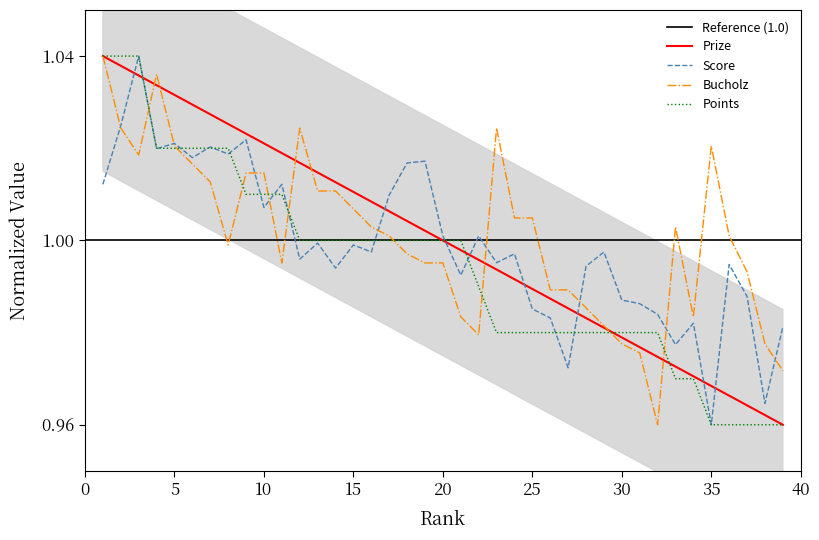

Reading left to right, what are all the values shown in this chart?

Prize: 1=1.0	2=1.0	3=1.0	4=1.0	5=1.0	6=1.0	7=1.0	8=1.0	9=1.0	10=1.0	11=1.0	12=1.0	13=1.0	14=1.0	15=1.0	16=1.0	17=1.0	18=1.0	19=1.0	20=1.0	21=1.0	22=1.0	23=1.0	24=1.0	25=1.0	26=1.0	27=1.0	28=1.0	29=1.0	30=1.0	31=1.0	32=1.0	33=1.0	34=1.0	35=1.0	36=1.0	37=1.0	38=1.0	39=1.0
Score: 1=1.0	2=1.0	3=1.0	4=1.0	5=1.0	6=1.0	7=1.0	8=1.0	9=1.0	10=1.0	11=1.0	12=1.0	13=1.0	14=1.0	15=1.0	16=1.0	17=1.0	18=1.0	19=1.0	20=1.0	21=1.0	22=1.0	23=1.0	24=1.0	25=1.0	26=1.0	27=1.0	28=1.0	29=1.0	30=1.0	31=1.0	32=1.0	33=1.0	34=1.0	35=1.0	36=1.0	37=1.0	38=1.0	39=1.0
Bucholz: 1=1.0	2=1.0	3=1.0	4=1.0	5=1.0	6=1.0	7=1.0	8=1.0	9=1.0	10=1.0	11=1.0	12=1.0	13=1.0	14=1.0	15=1.0	16=1.0	17=1.0	18=1.0	19=1.0	20=1.0	21=1.0	22=1.0	23=1.0	24=1.0	25=1.0	26=1.0	27=1.0	28=1.0	29=1.0	30=1.0	31=1.0	32=1.0	33=1.0	34=1.0	35=1.0	36=1.0	37=1.0	38=1.0	39=1.0
Points: 1=1.0	2=1.0	3=1.0	4=1.0	5=1.0	6=1.0	7=1.0	8=1.0	9=1.0	10=1.0	11=1.0	12=1.0	13=1.0	14=1.0	15=1.0	16=1.0	17=1.0	18=1.0	19=1.0	20=1.0	21=1.0	22=1.0	23=1.0	24=1.0	25=1.0	26=1.0	27=1.0	28=1.0	29=1.0	30=1.0	31=1.0	32=1.0	33=1.0	34=1.0	35=1.0	36=1.0	37=1.0	38=1.0	39=1.0